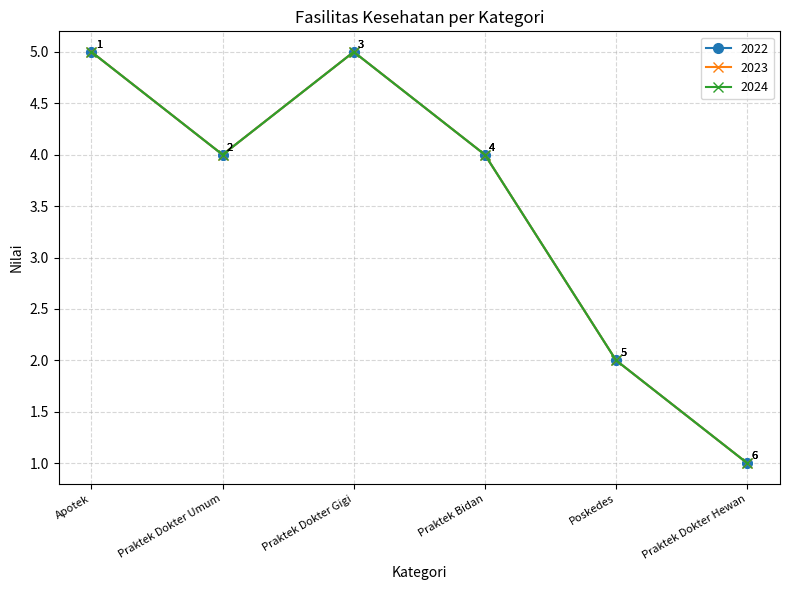

List the series in order of their peak value, lowest first.

2022, 2023, 2024